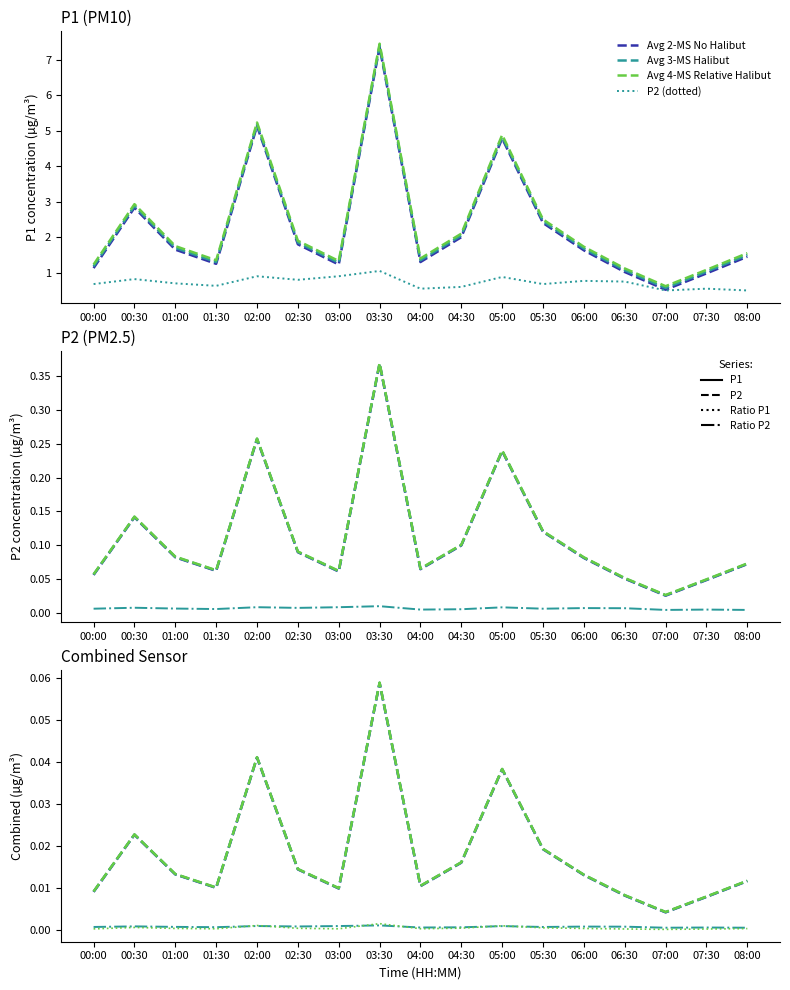

True or false: P2 and P1 cross at least once.

False